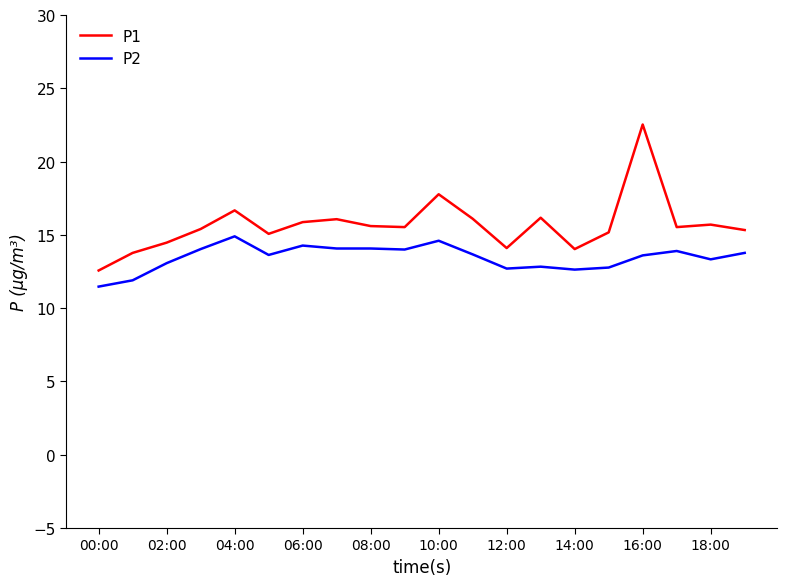

Which series has the widest spread of values?

P1